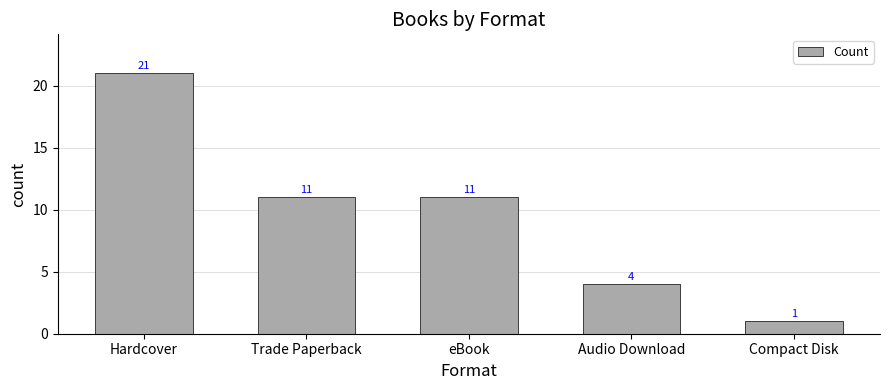

Which label corresponds to the smallest value in the chart?

Compact Disk